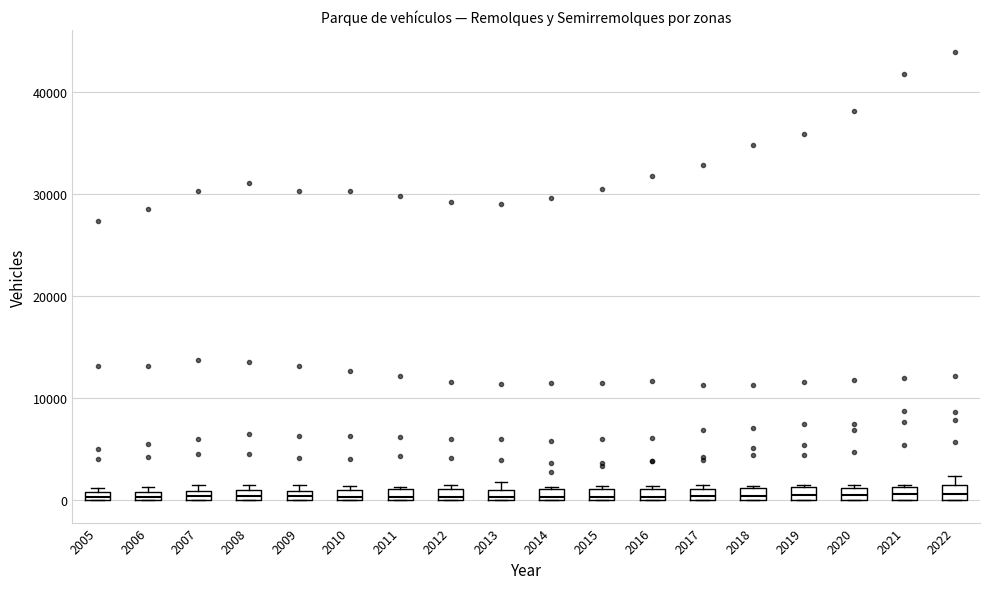

Where is the lower edge of the box at x = 2022 on the y-axis? The values are not printed on the chart, so give them approximately, as read against the axis.

0